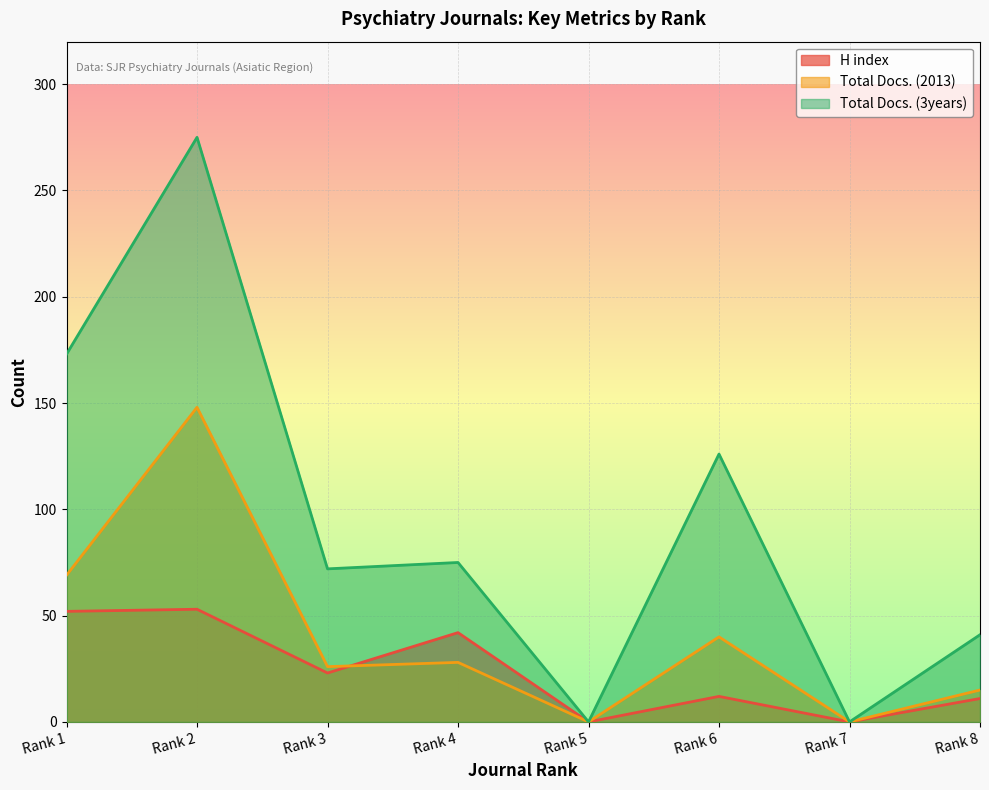

What is the value of the H index point at the 1st from the left?

52